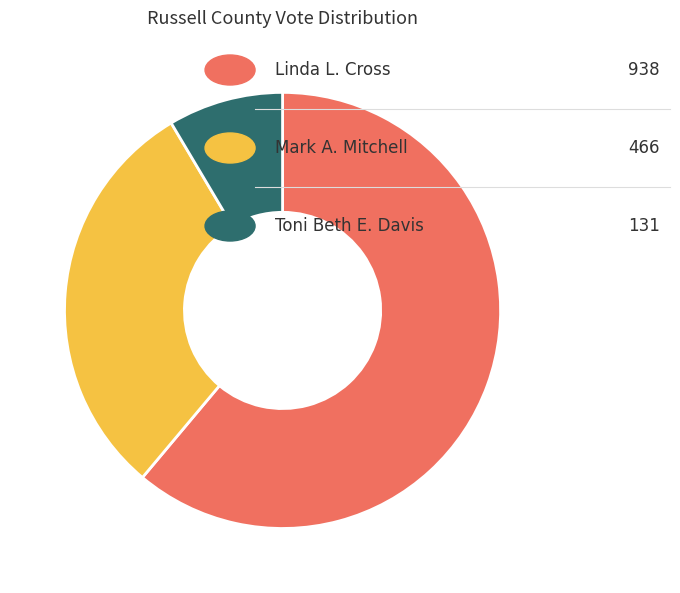

Does any single category account for the majority?

Yes